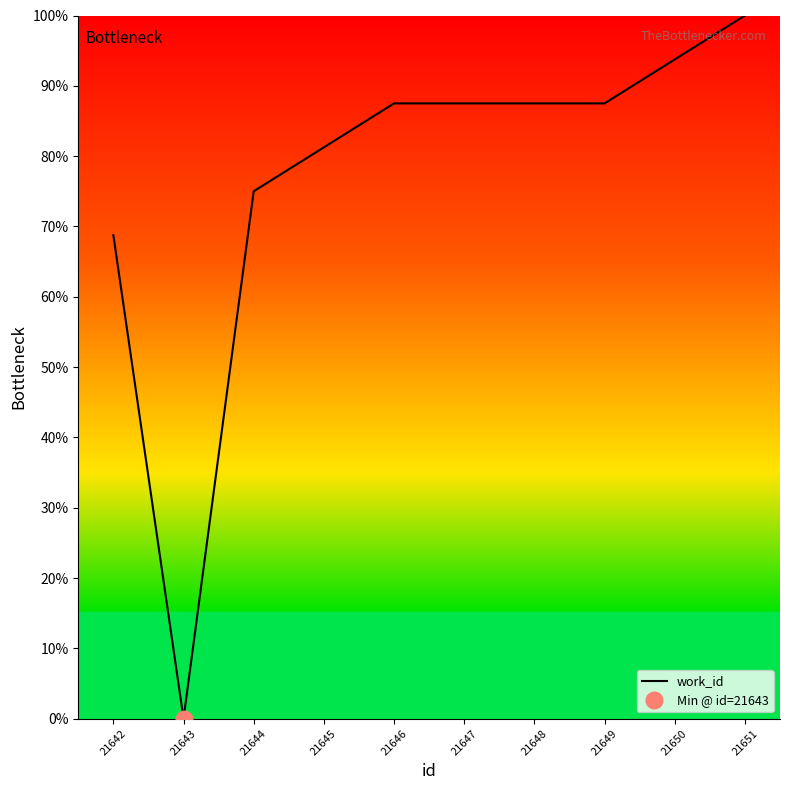

How many points are lower than both their immediate neighbors (excluding endpoints)?

1